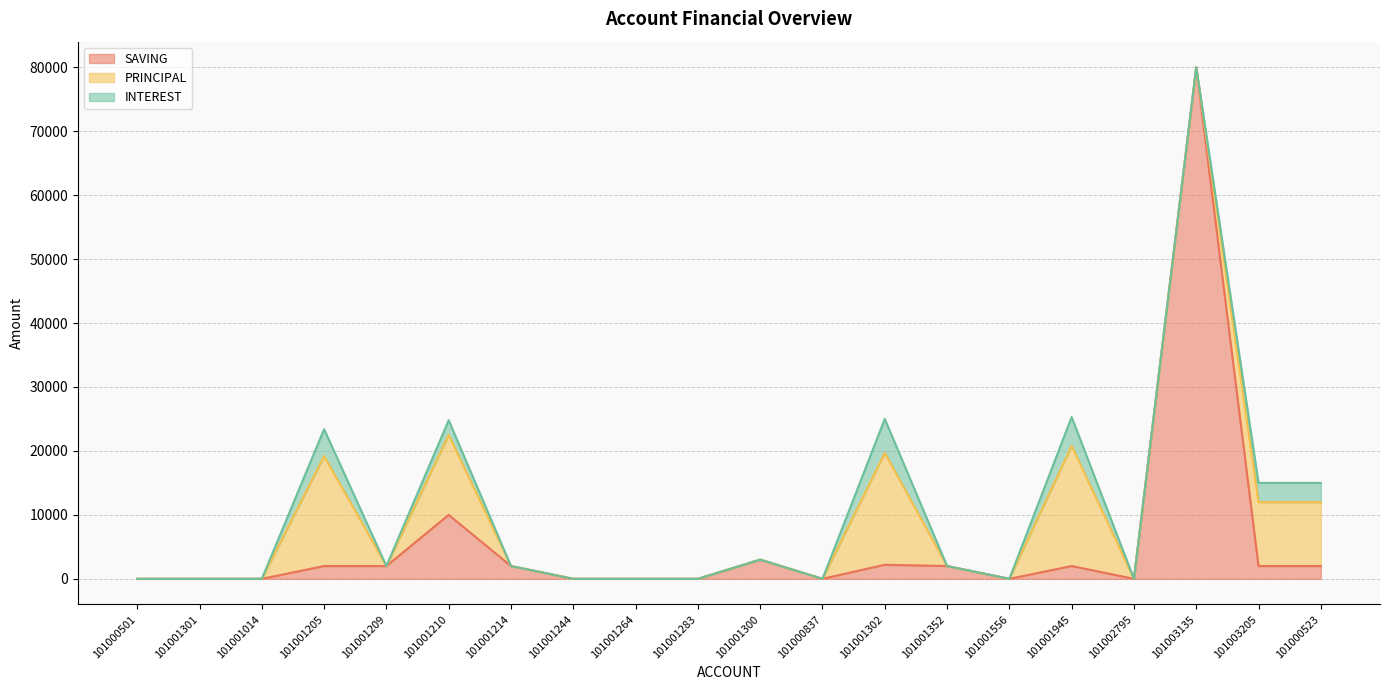

Rank the series by their average value, from highest to lowest.

SAVING, PRINCIPAL, INTEREST